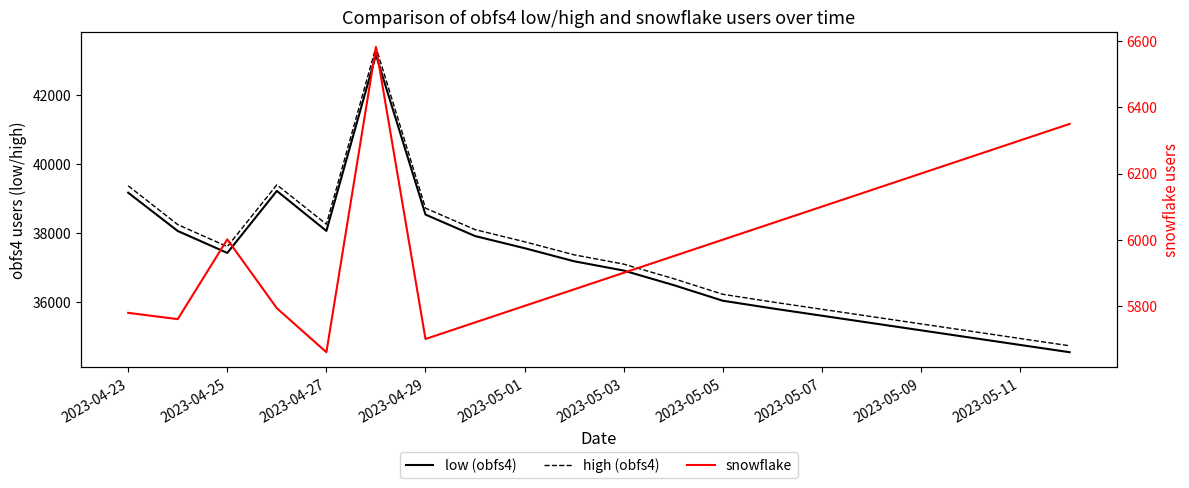

Is it true that high (obfs4) equals 16111 at 2023-04-27?

False